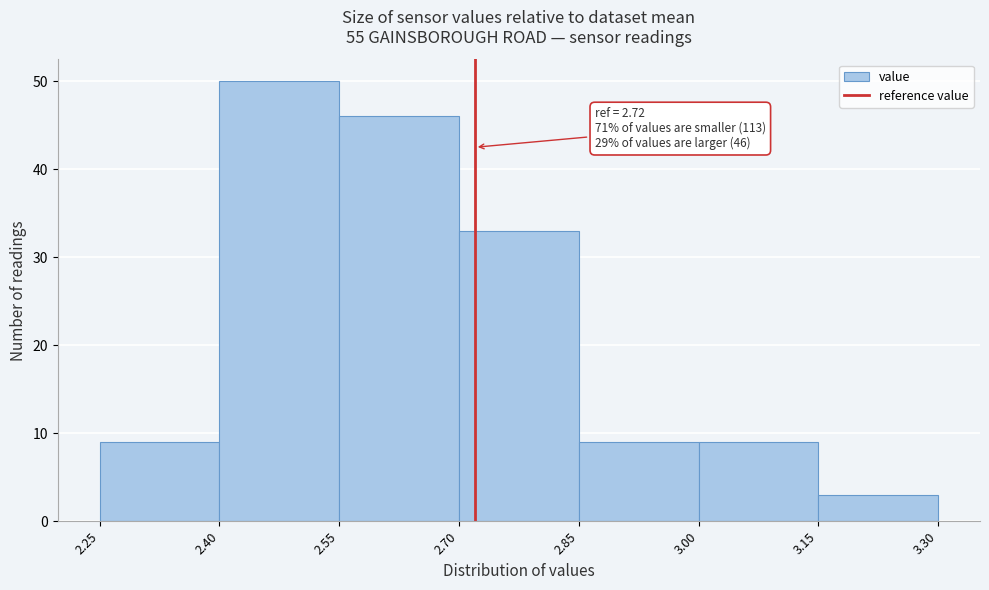

Which range on the x-axis has the tallest bar?

2.40 to 2.55